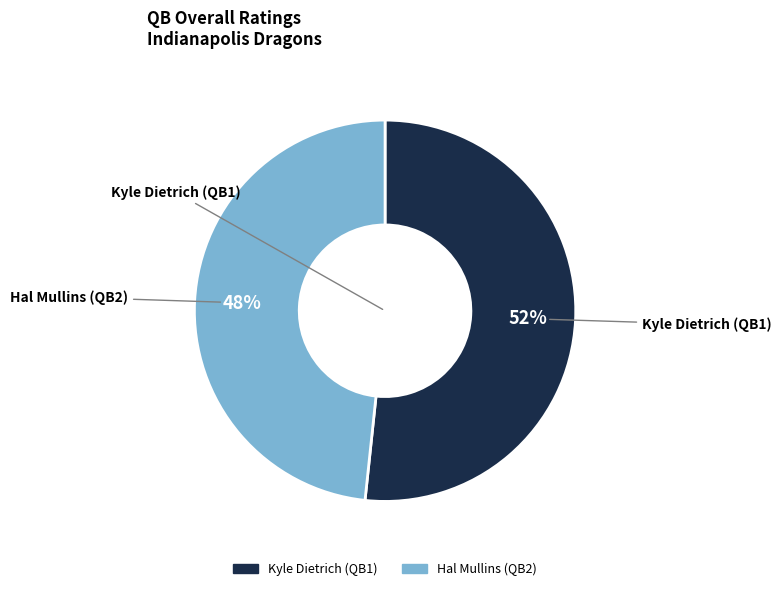

To the nearest percent, what portion does Hal represent?

48%